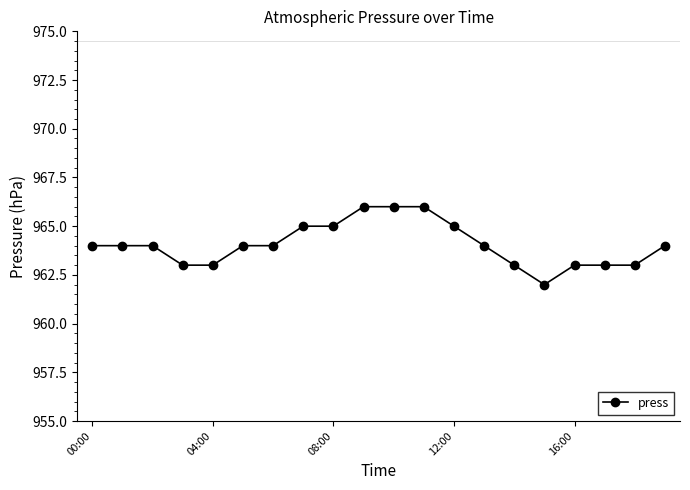

What is the value of the 19th point from the left?

963